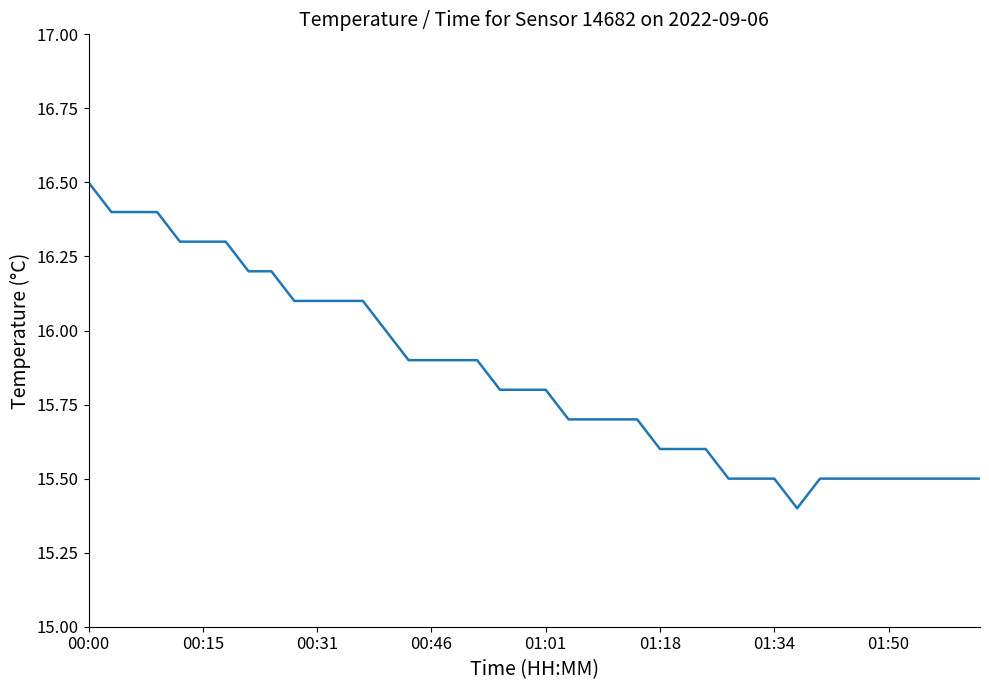

What is the maximum value shown in the chart?

16.5